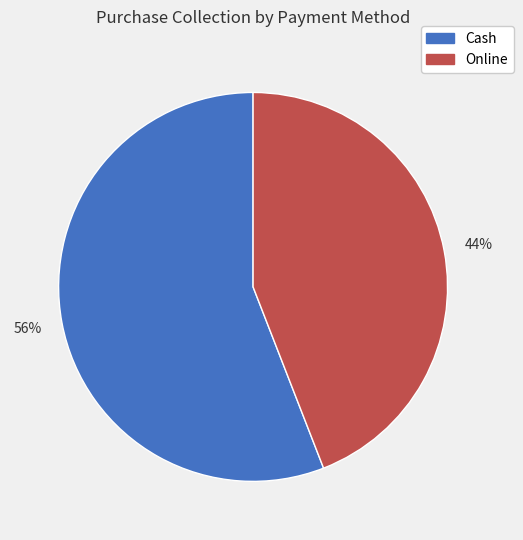

Count the number of slices in the pie.

2